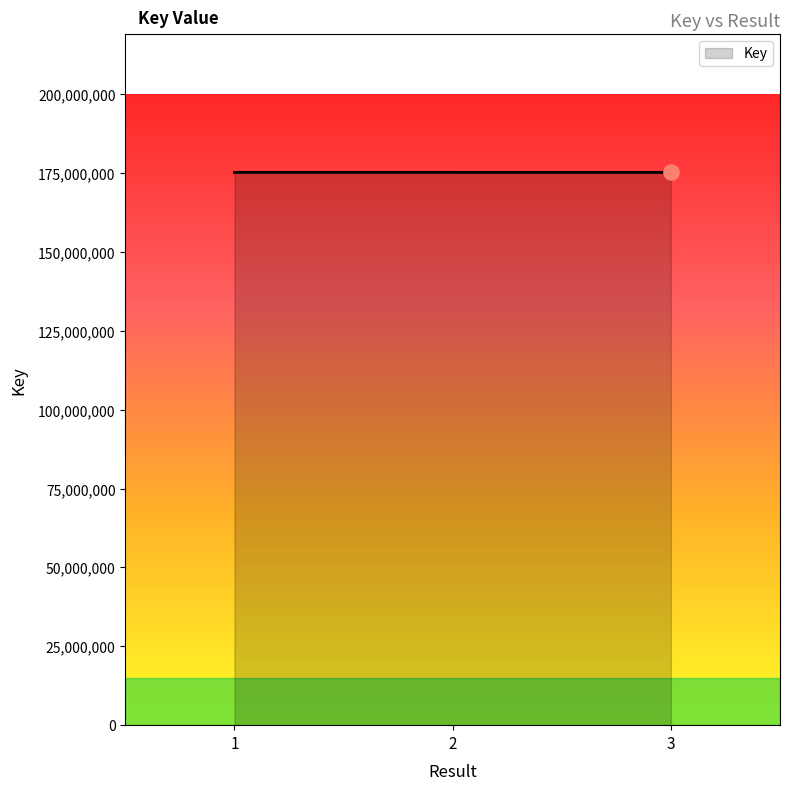

What is the change in value from 2 to 3?

-828